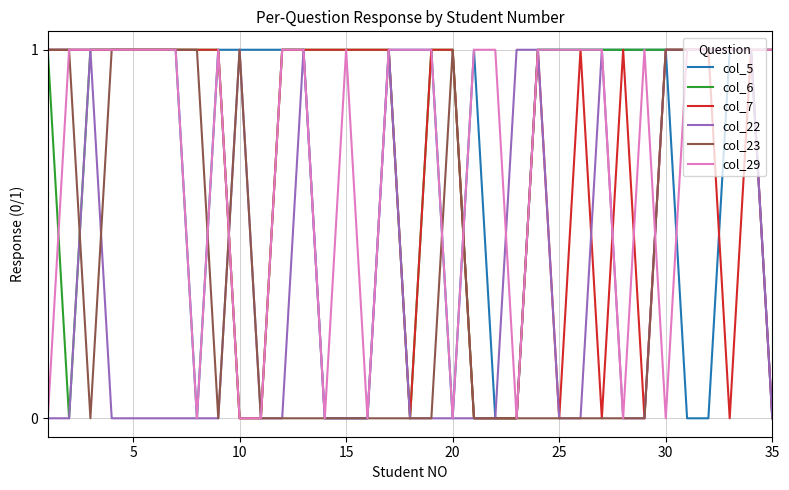

True or false: col_6 has more than 0 points higher than both neighbors.

False